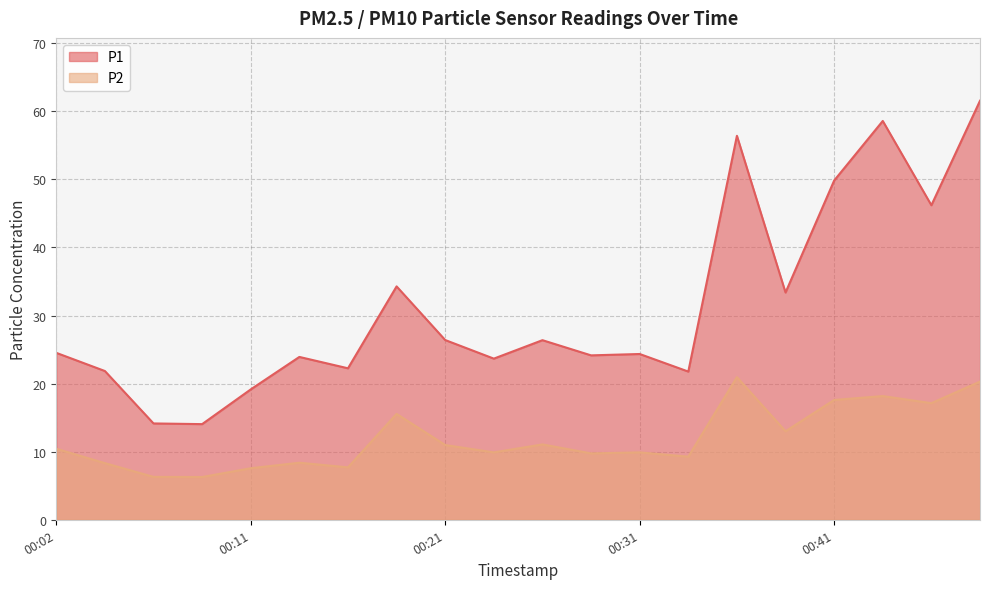

At which label is P1 closest to 37?

2024-01-06T00:19:05